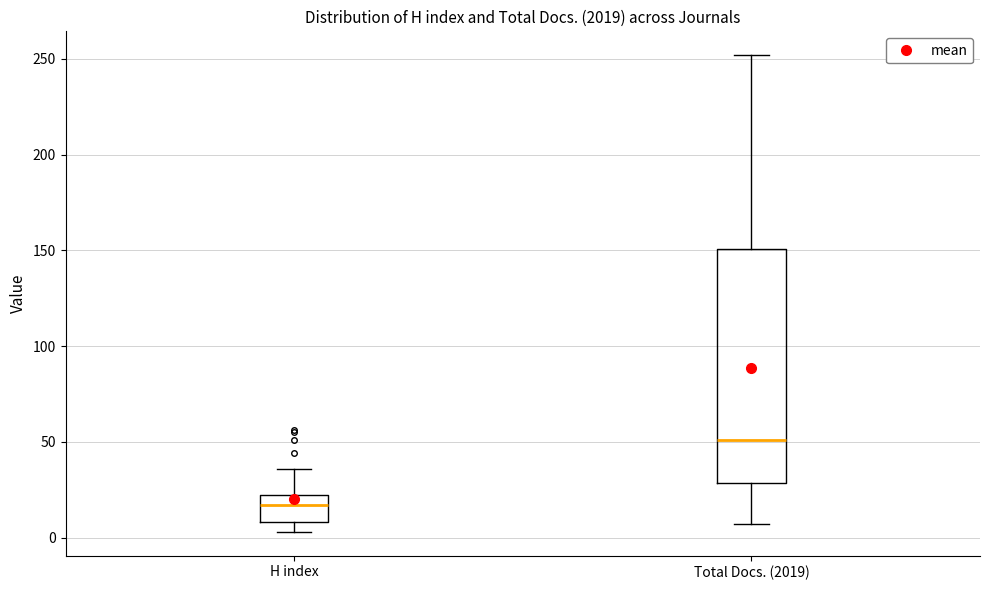

Which box's median line is the lowest?

H index